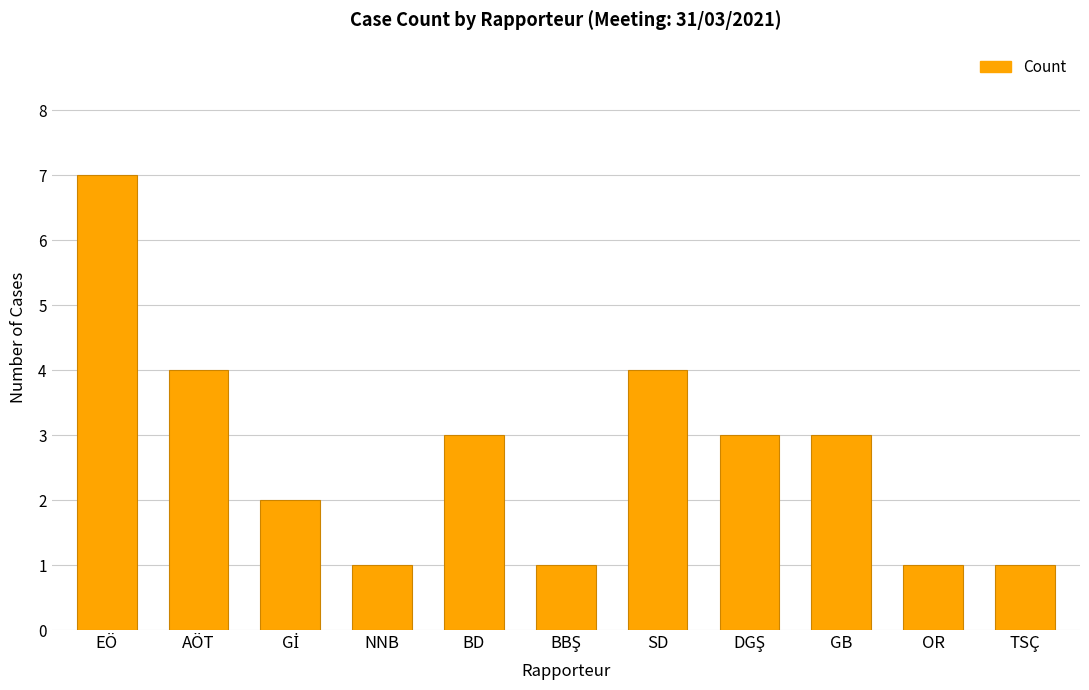

Which label corresponds to the largest value in the chart?

EÖ